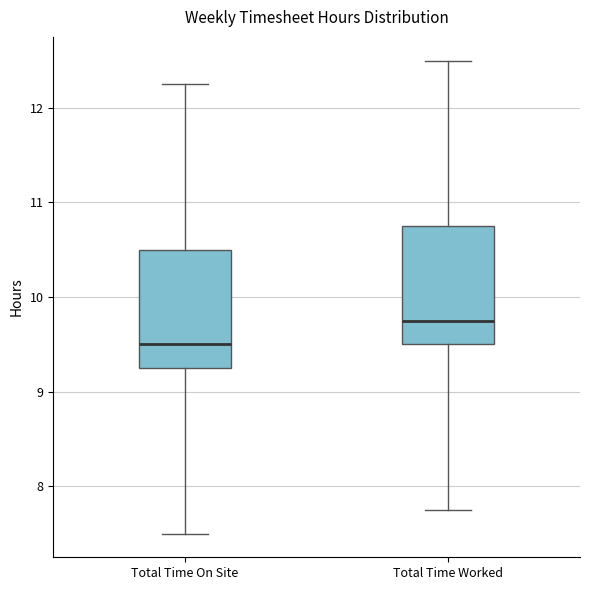

Where does the median line of the box for Total Time Worked sit on the y-axis? The values are not printed on the chart, so give them approximately, as read against the axis.

9.8